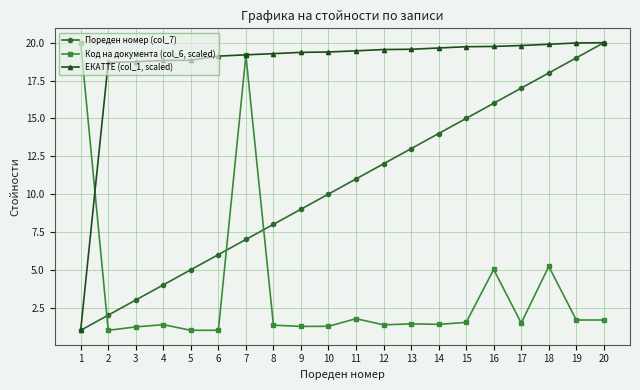

Which series has the largest total across all categories?

ЕКАТТЕ (col_1, scaled)